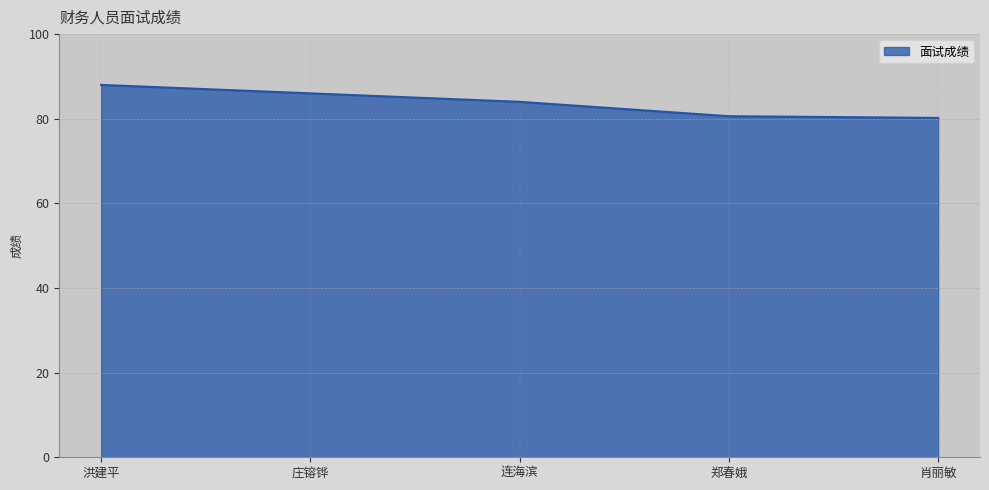

Where is the data nearest to the value 84?

连海滨